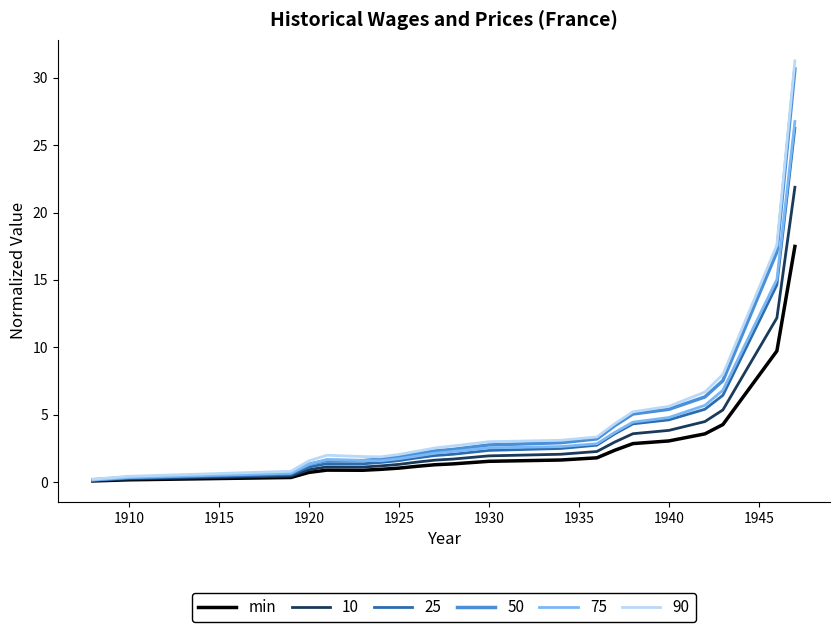

Does the chart have visible grid lines?

No